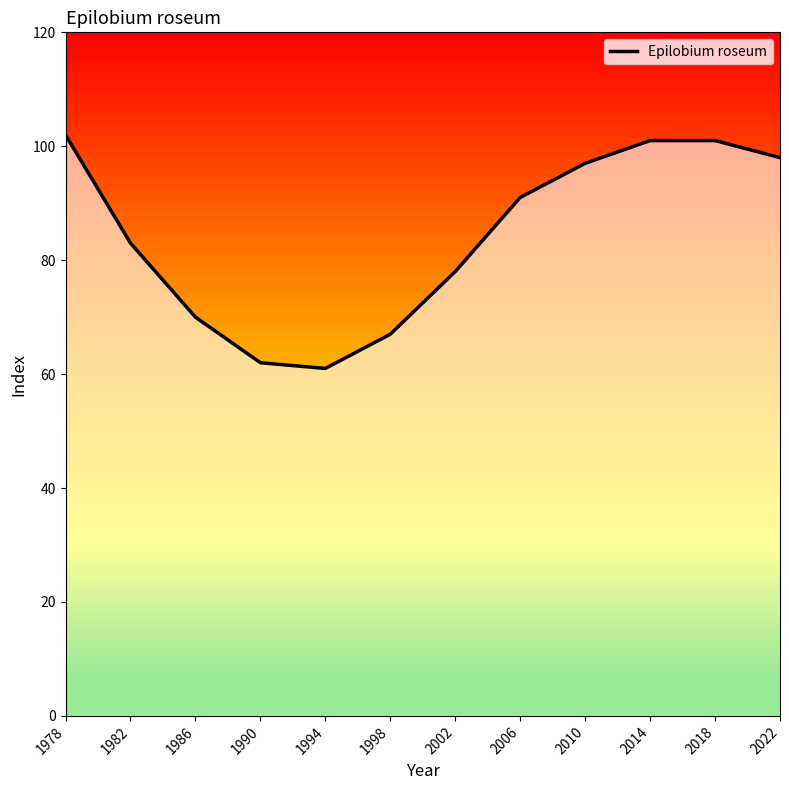

Reading right to left, transcribe all the data shown in this chart.

98	101	101	97	91	78	67	61	62	70	83	102